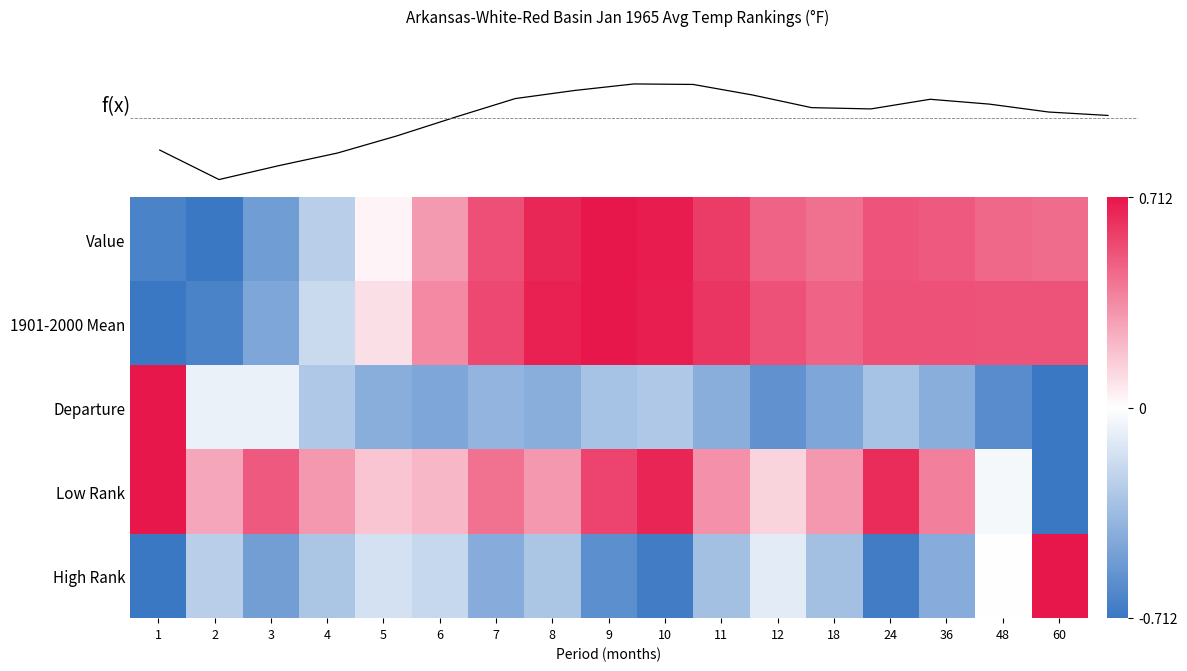

The Low Rank series shows 0.5 at 18. True or false?

False